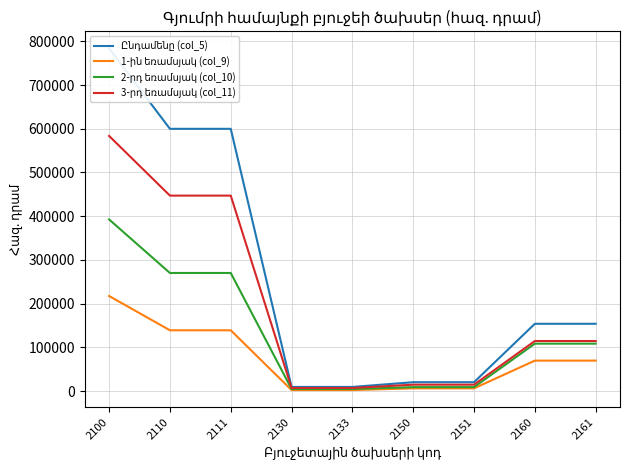

At which label is 1-ին եռամսյակ (col_9) closest to 109957?

2110